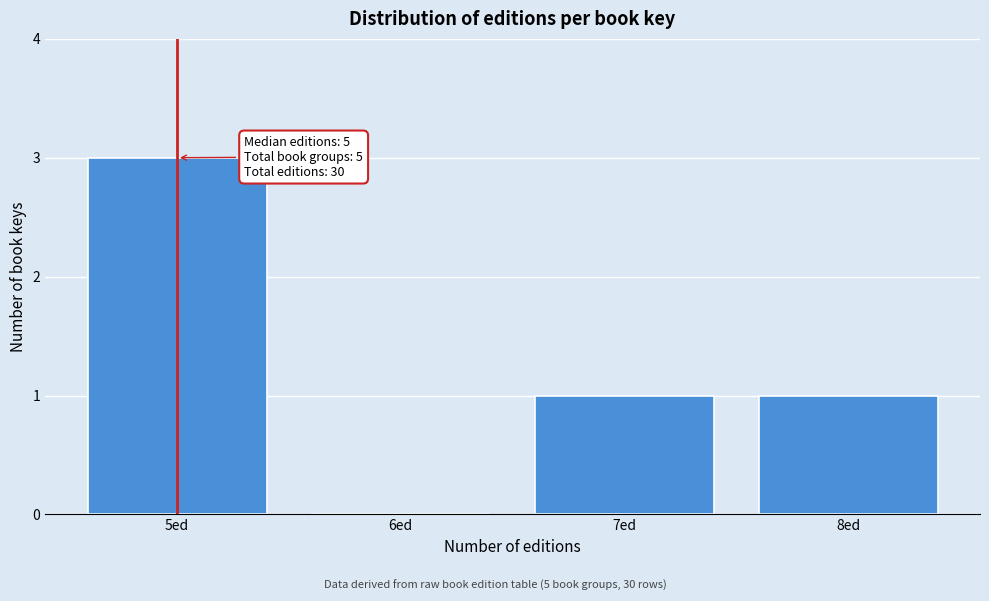

Which range on the x-axis has the tallest bar?

4.5 to 5.5